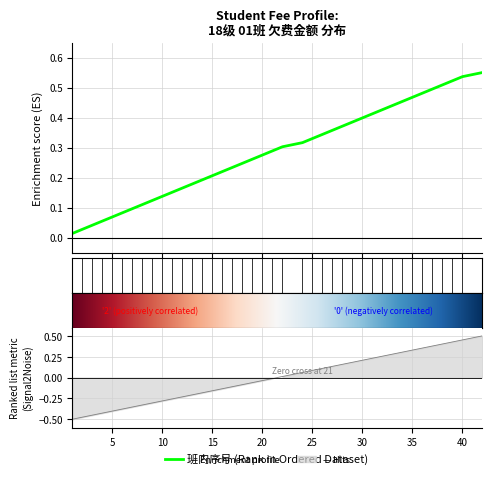

List the labels in order of value, largest first.

42, 40, 39, 38, 37, 36, 35, 34, 33, 32, 31, 30, 29, 28, 27, 26, 25, 24, 22, 21, 20, 19, 18, 17, 16, 15, 14, 13, 12, 11, 10, 9, 8, 7, 6, 5, 4, 3, 2, 1